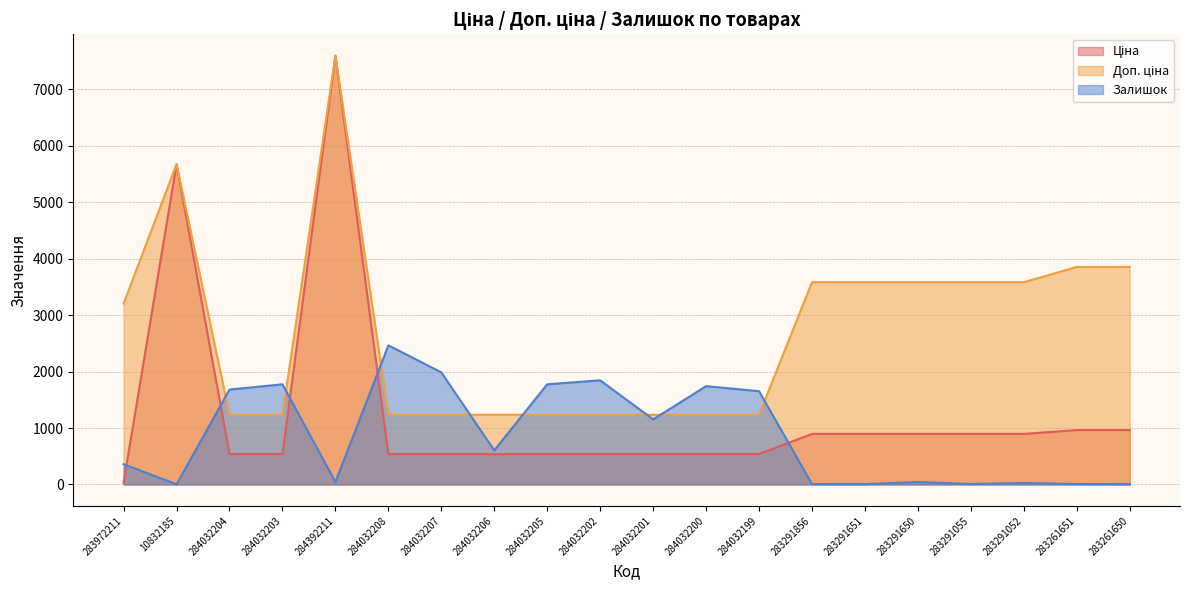

Reading left to right, extract all data points from this chart.

Ціна: 283972211=32.0	10832185=5673.8	284032204=539.0	284032203=539.0	284392211=7596.5	284032208=539.0	284032207=539.0	284032206=539.0	284032205=539.0	284032202=539.0	284032201=539.0	284032200=539.0	284032199=539.0	283291856=895.9	283291651=895.9	283291650=895.9	283291055=895.9	283291052=895.9	283261651=963.5	283261650=963.5
Доп. ціна: 283972211=3205.0	10832185=5673.8	284032204=1235.4	284032203=1235.4	284392211=7596.5	284032208=1235.4	284032207=1235.4	284032206=1235.4	284032205=1235.4	284032202=1235.4	284032201=1235.4	284032200=1235.4	284032199=1235.4	283291856=3583.6	283291651=3583.6	283291650=3583.6	283291055=3583.6	283291052=3583.6	283261651=3854.0	283261650=3854.0
Залишок: 283972211=360.0	10832185=2.0	284032204=1682.0	284032203=1774.0	284392211=43.0	284032208=2465.0	284032207=1986.0	284032206=605.0	284032205=1775.0	284032202=1845.0	284032201=1153.0	284032200=1742.0	284032199=1653.0	283291856=7.0	283291651=6.0	283291650=43.0	283291055=9.0	283291052=26.0	283261651=8.0	283261650=6.0